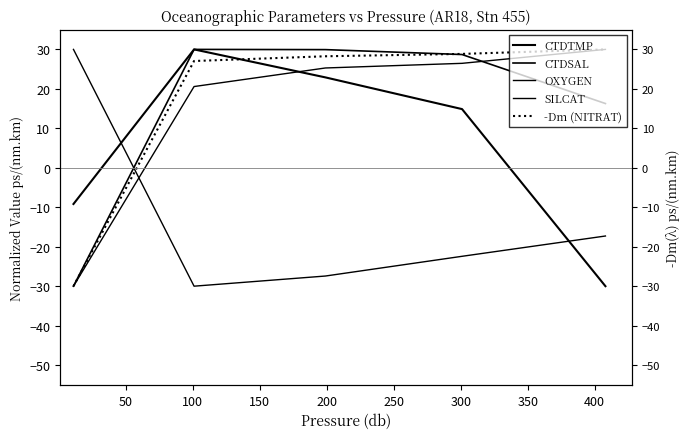

What is the sum of all SILCAT values?

72.4